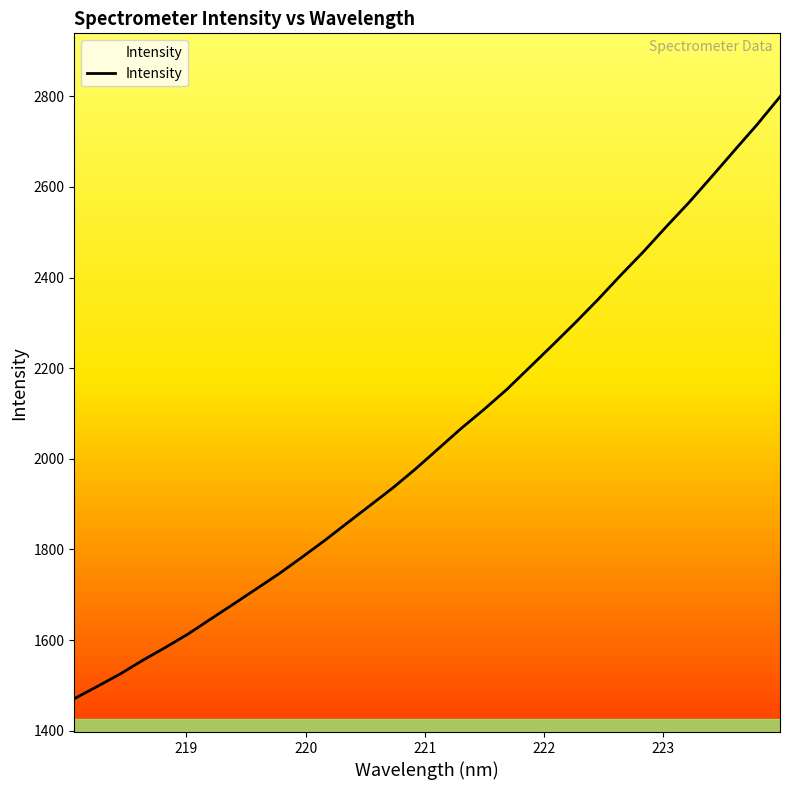

What is the difference between the maximum and minimum values?

1328.3